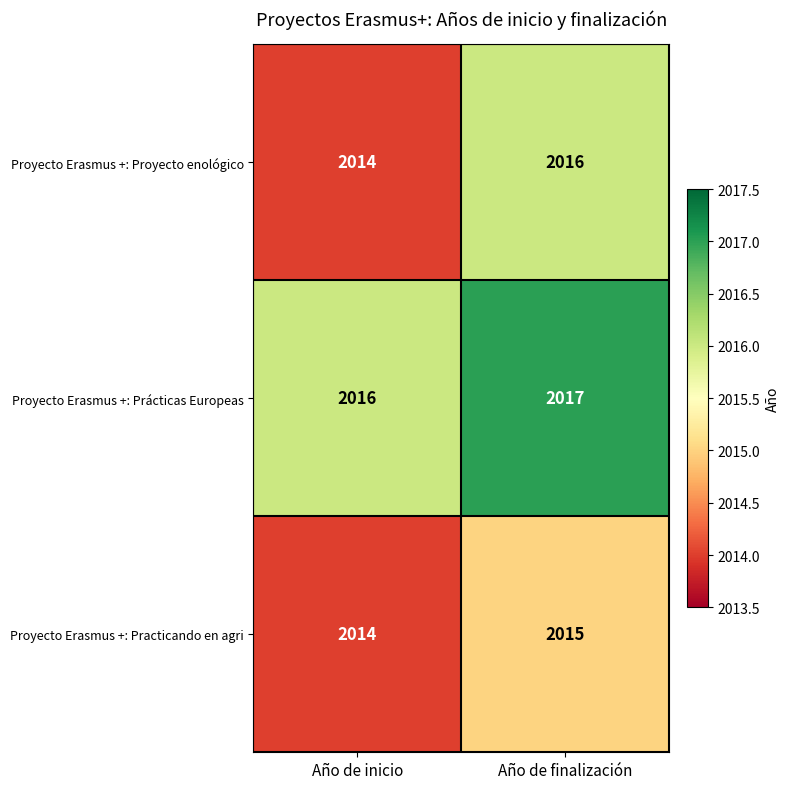

Rank the series by their average value, from lowest to highest.

Proyecto Erasmus +: Practicando en agri, Proyecto Erasmus +: Proyecto enológico, Proyecto Erasmus +: Prácticas Europeas